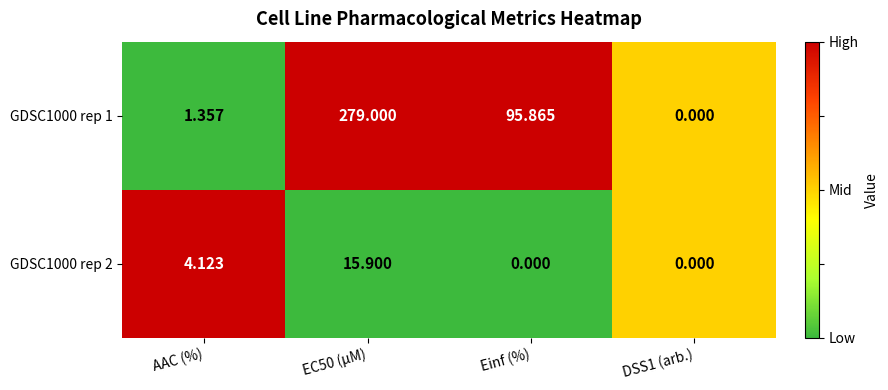

At which label is GDSC1000 rep 1 closest to 139?

Einf (%)